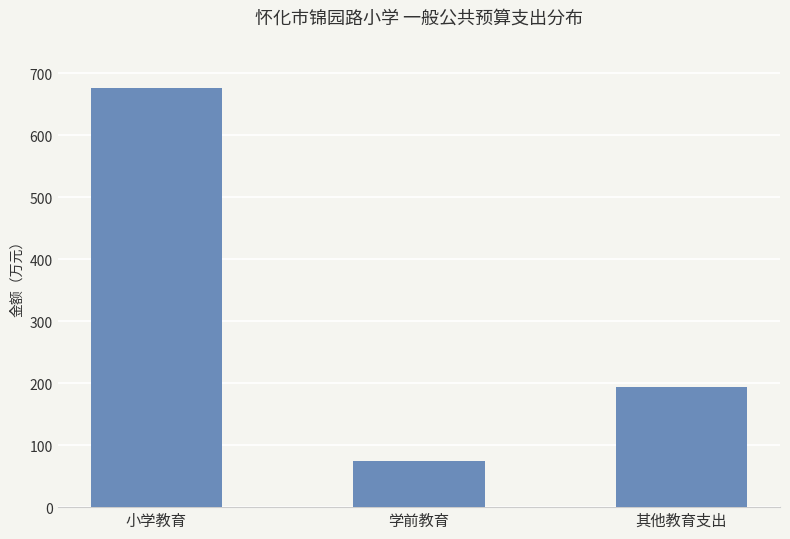

Reading right to left, what are all the values shown in this chart?

其他教育支出=194.1	学前教育=73.9	小学教育=675.8